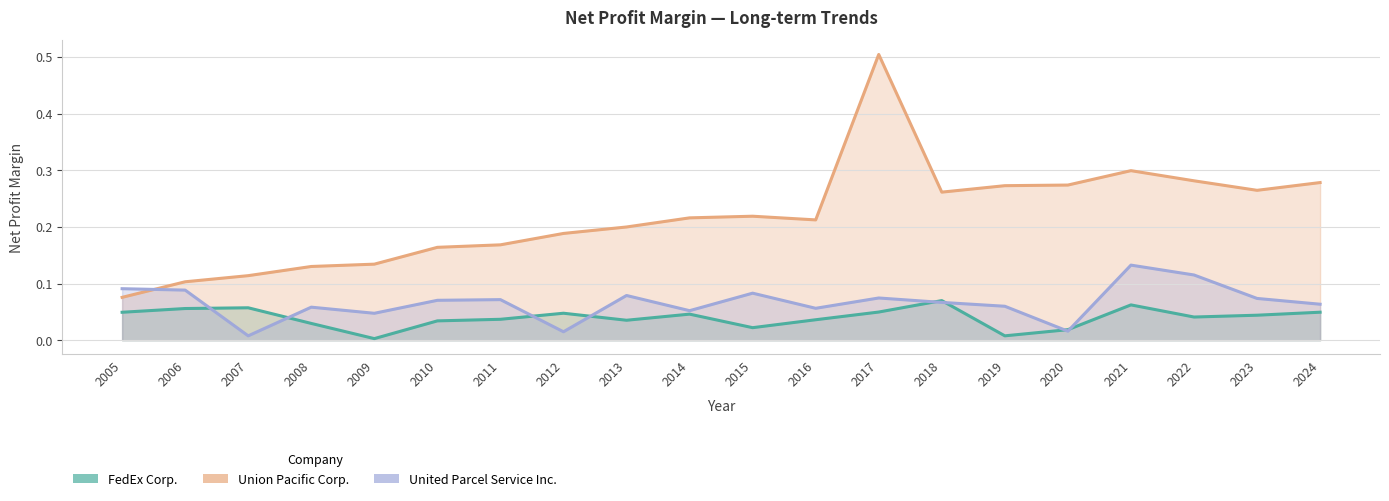

What is the sum of the FedEx Corp. values at 2017 and 2015?

0.1